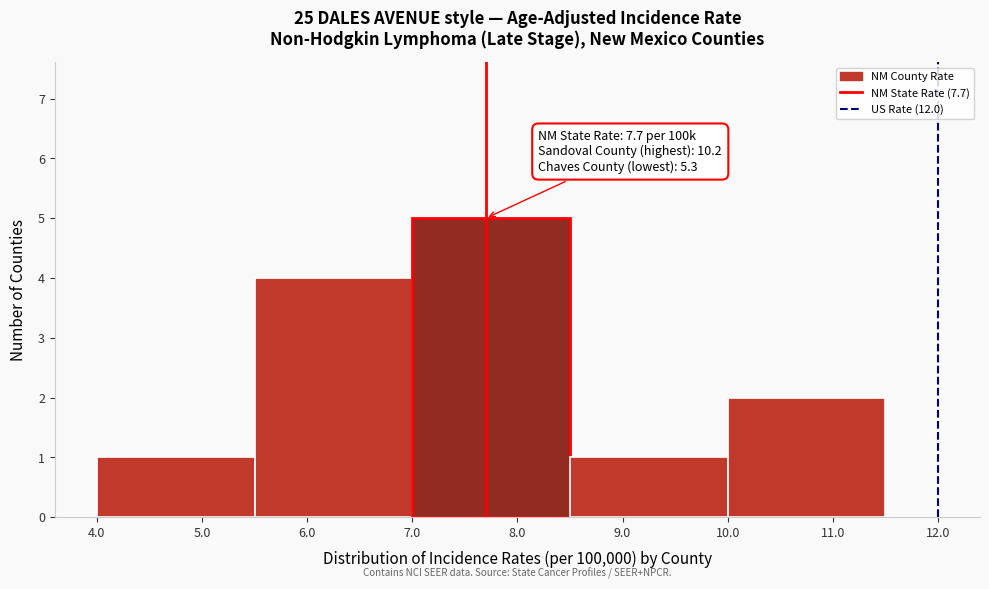

Over which range of the x-axis is the bar tallest?

7.0 to 8.5